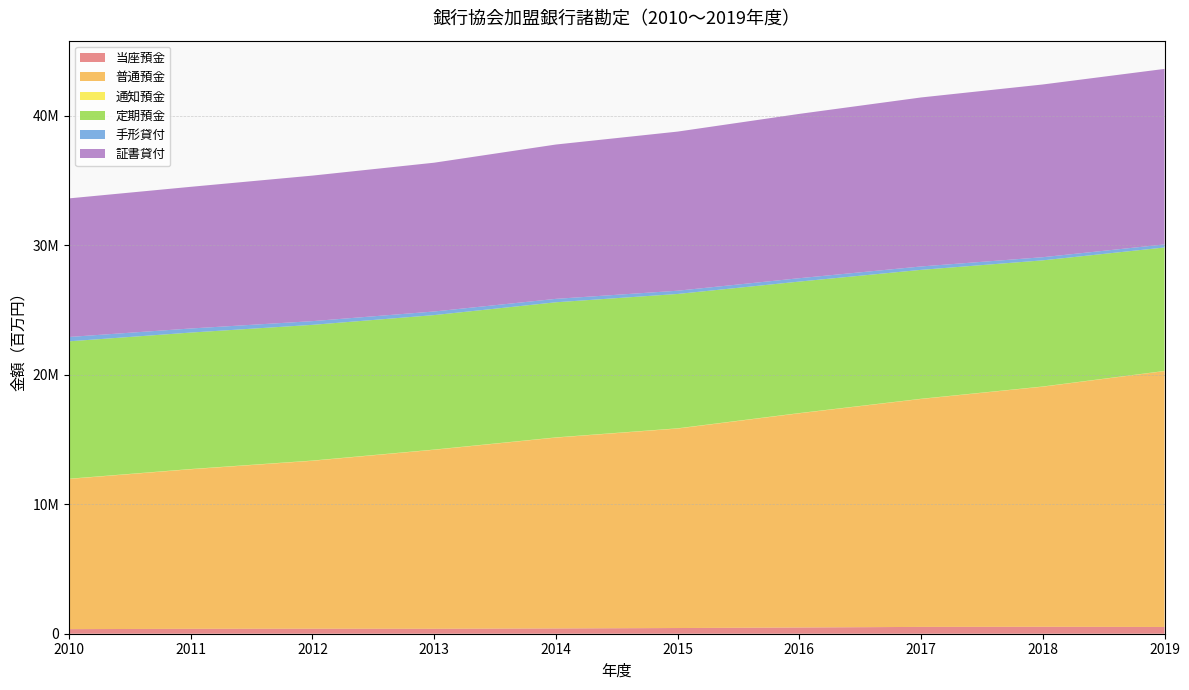

Reading right to left, extract all data points from this chart.

当座預金: 2019=521499	2018=534933	2017=526885	2016=480369	2015=439495	2014=407117	2013=381315	2012=386562	2011=378729	2010=353938
普通預金: 2019=19752371	2018=18536795	2017=17596150	2016=16537602	2015=15400286	2014=14733854	2013=13818662	2012=12963809	2011=12316732	2010=11595413
通知預金: 2019=12332	2018=16185	2017=16622	2016=18295	2015=19117	2014=17014	2013=18083	2012=18969	2011=20235	2010=16402
定期預金: 2019=9532644	2018=9737476	2017=9952263	2016=10149970	2015=10371359	2014=10430083	2013=10380616	2012=10476412	2011=10534415	2010=10607469
手形貸付: 2019=236135	2018=242805	2017=261522	2016=260432	2015=250542	2014=264065	2013=278548	2012=286571	2011=314571	2010=335960
証書貸付: 2019=13549682	2018=13334812	2017=13047573	2016=12686024	2015=12284742	2014=11914964	2013=11487152	2012=11235487	2011=10937114	2010=10699356